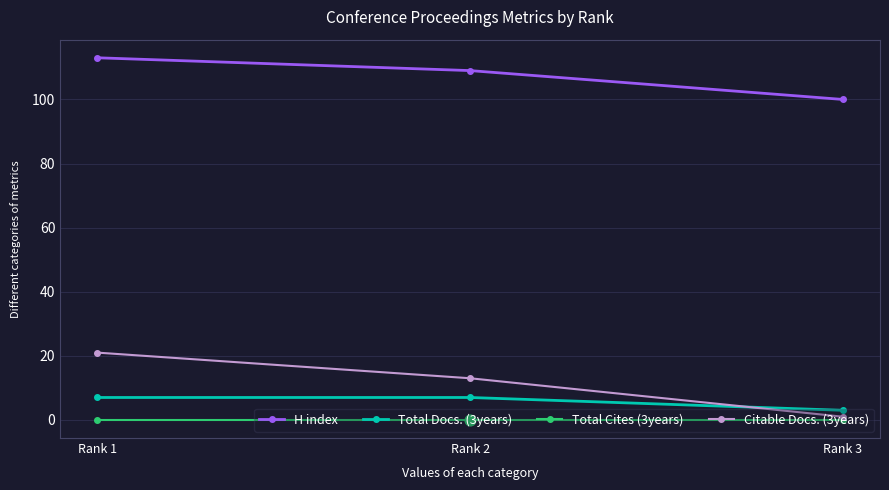

Which series has the largest total across all categories?

H index